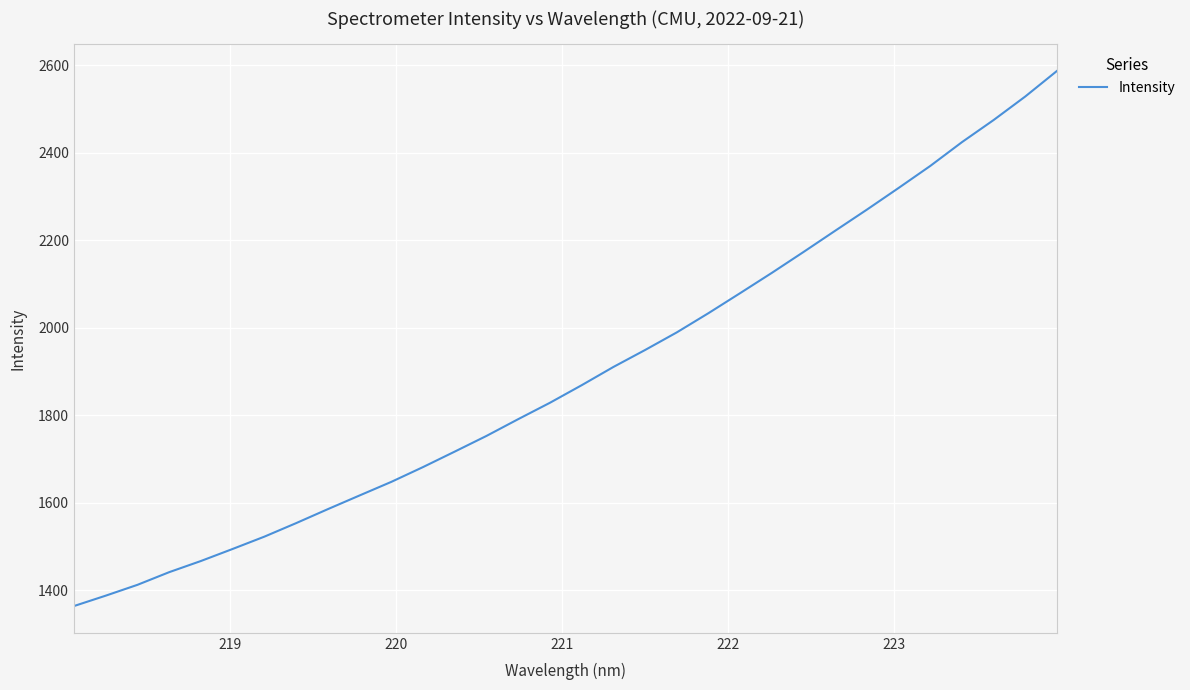

Does the chart display data point markers on the line(s)?

No